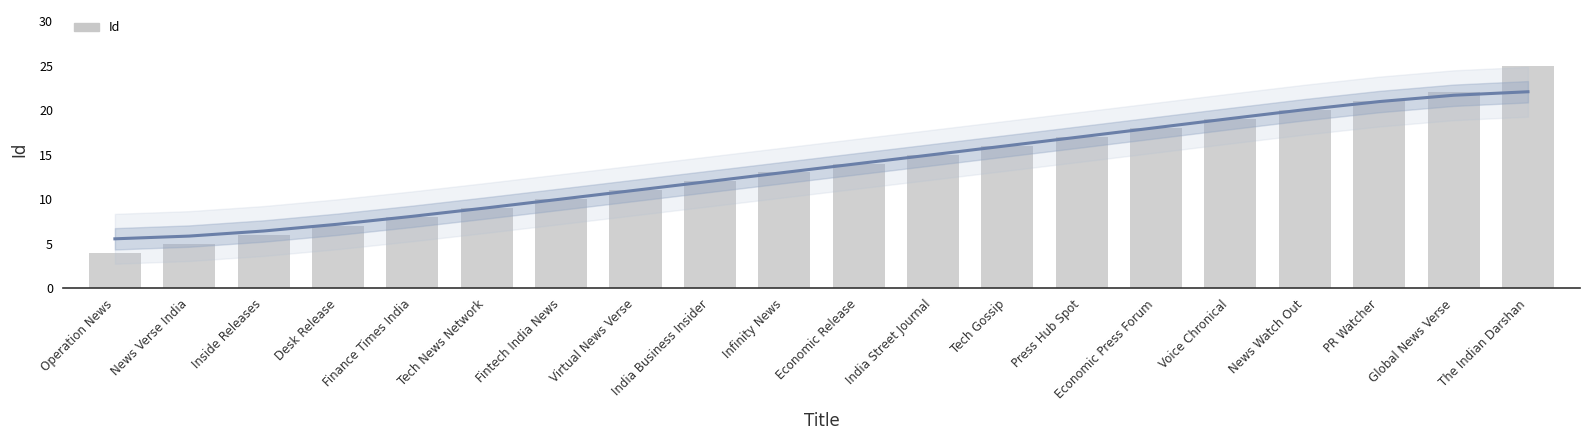

Which label corresponds to the smallest value in the chart?

Operation News